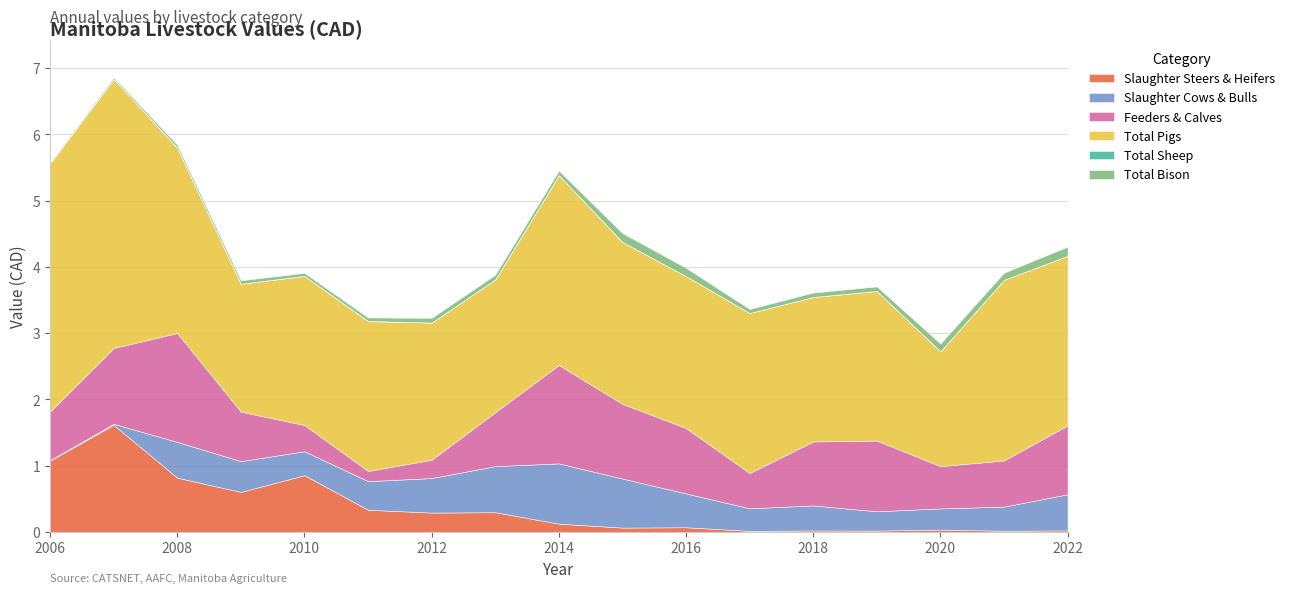

How many lines are shown in the chart?

6